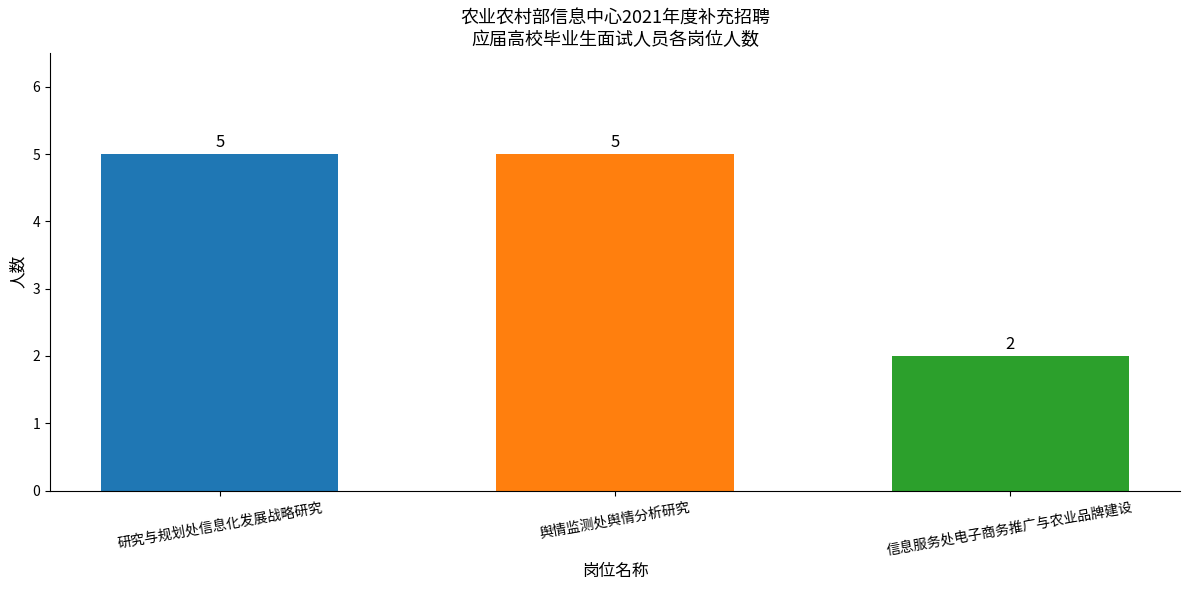

What position from the left is 信息服务处电子商务推广与农业品牌建设?

3